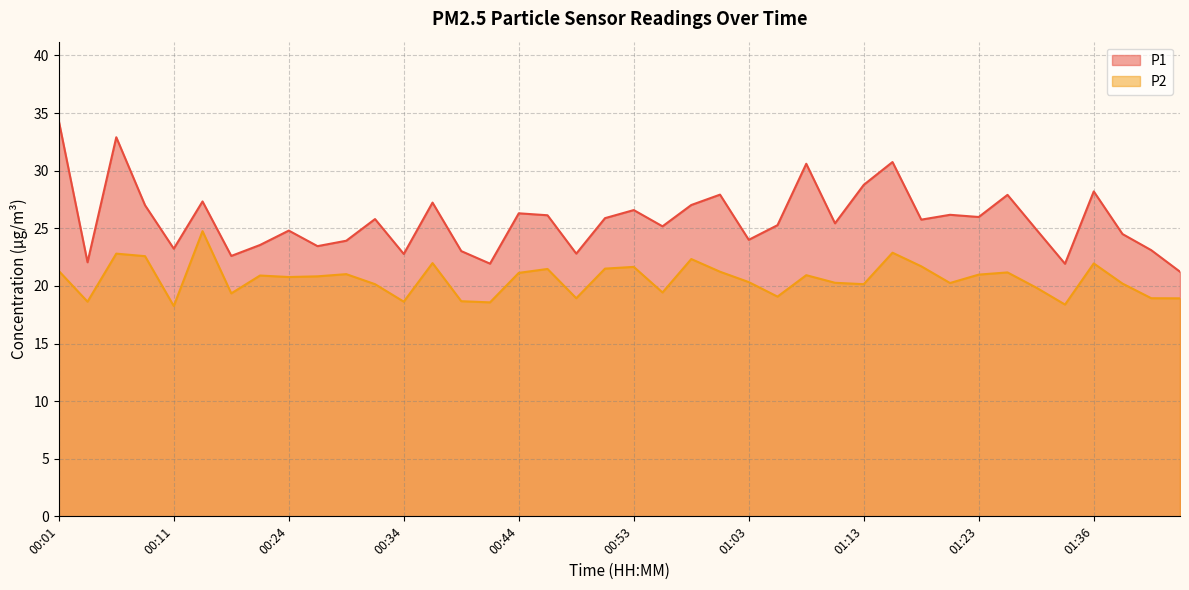

What is the lowest value of the P2 series?

18.2